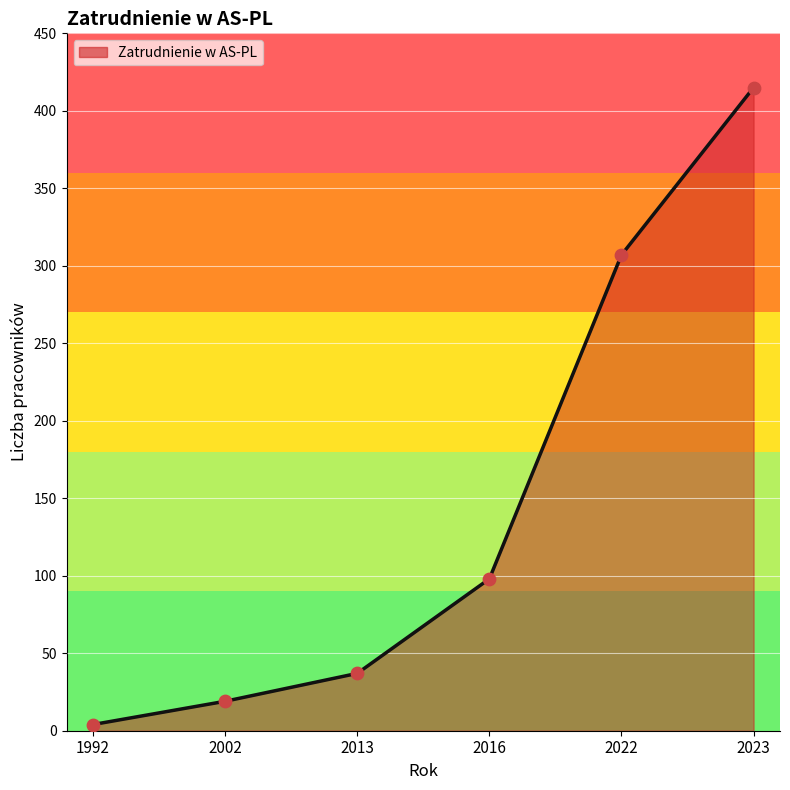

Approximately how many times larger is the value at 2016 compared to 2002?

5.2